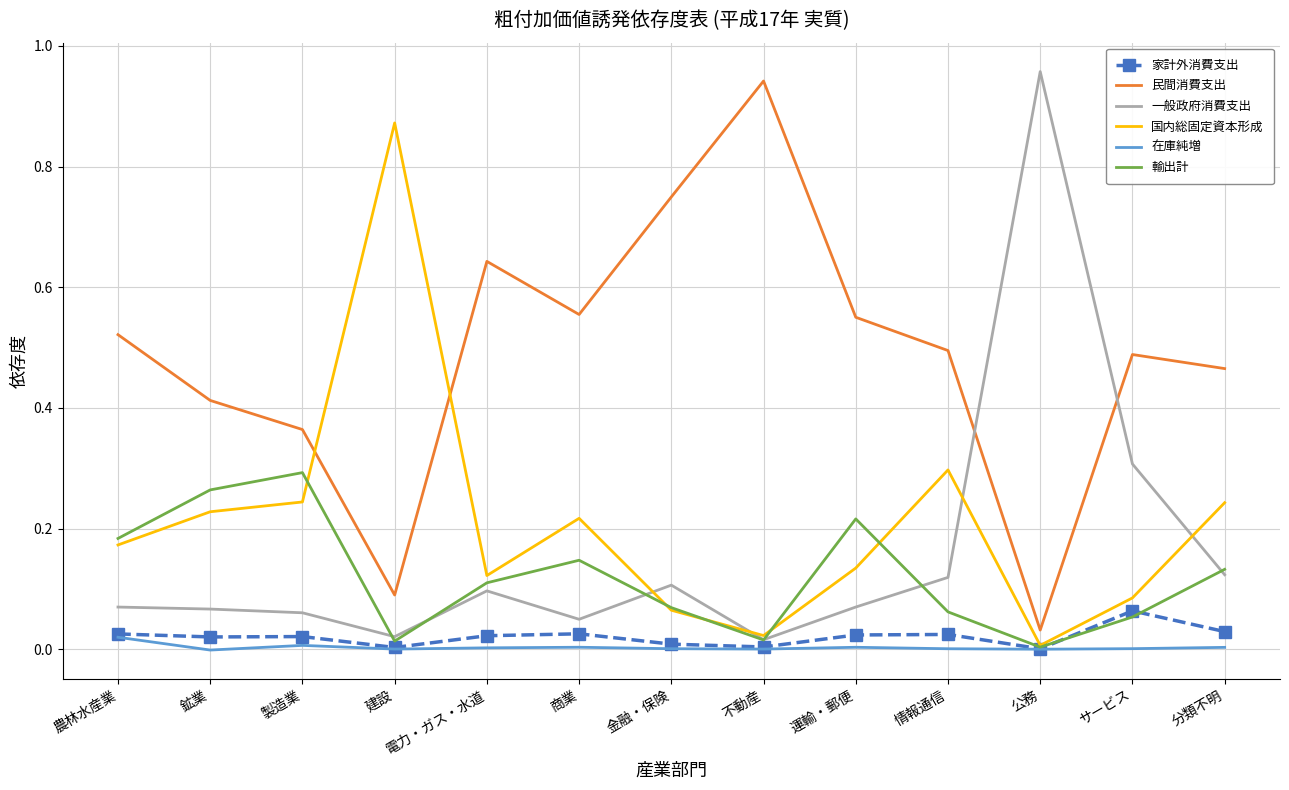

How many times do 国内総固定資本形成 and 民間消費支出 cross each other?

2